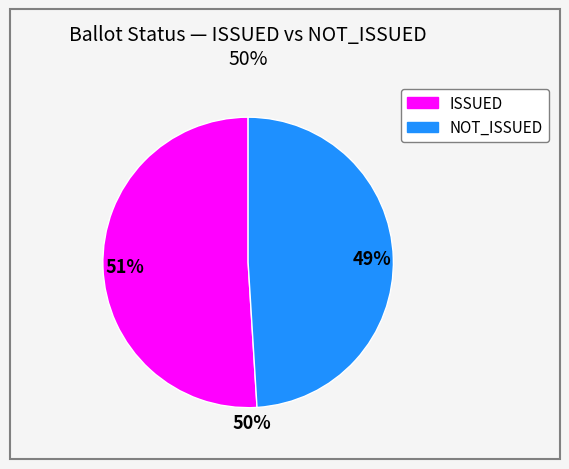

To the nearest percent, what is the difference between the largest and smallest slice percentages?

2%